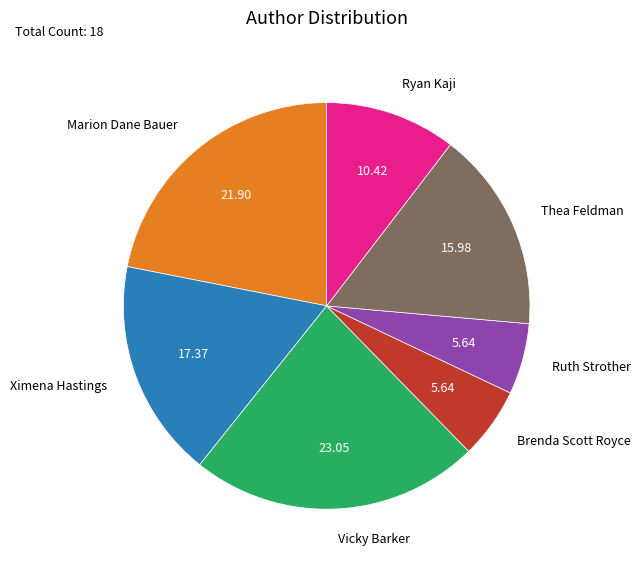

What is the largest slice in the pie chart?

Vicky Barker